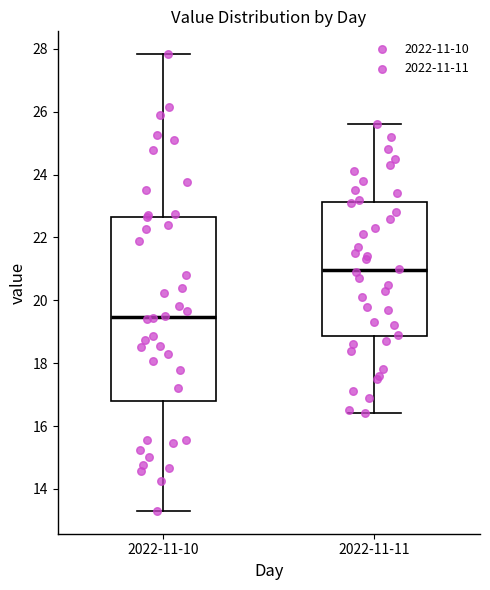

Which box has the lowest median line?

2022-11-10